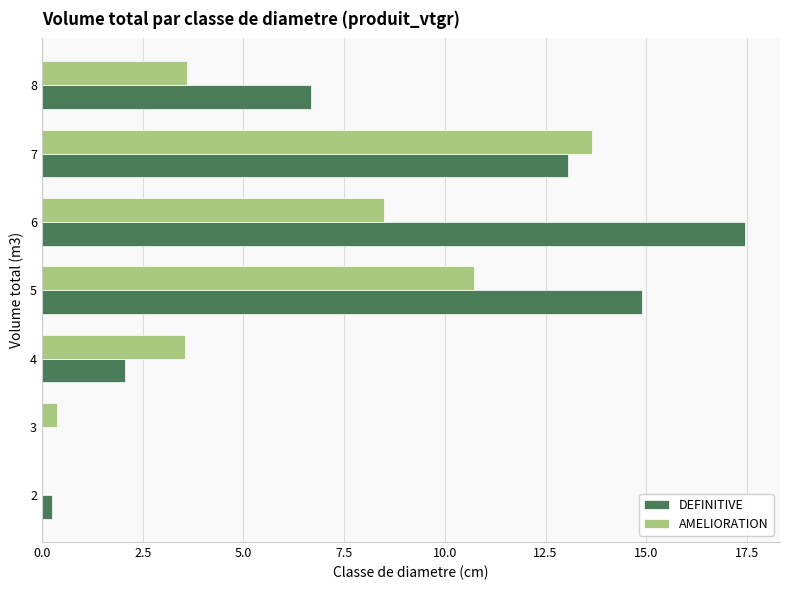

Which category has the highest value in the AMELIORATION series?

7